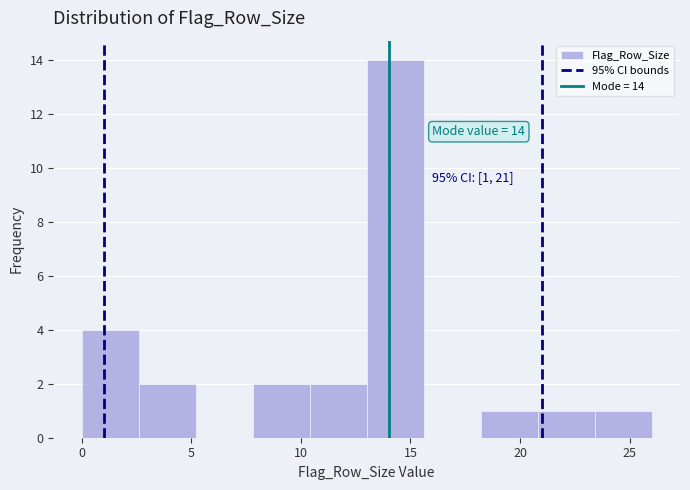

Which range on the x-axis has the tallest bar?

13.0 to 15.6